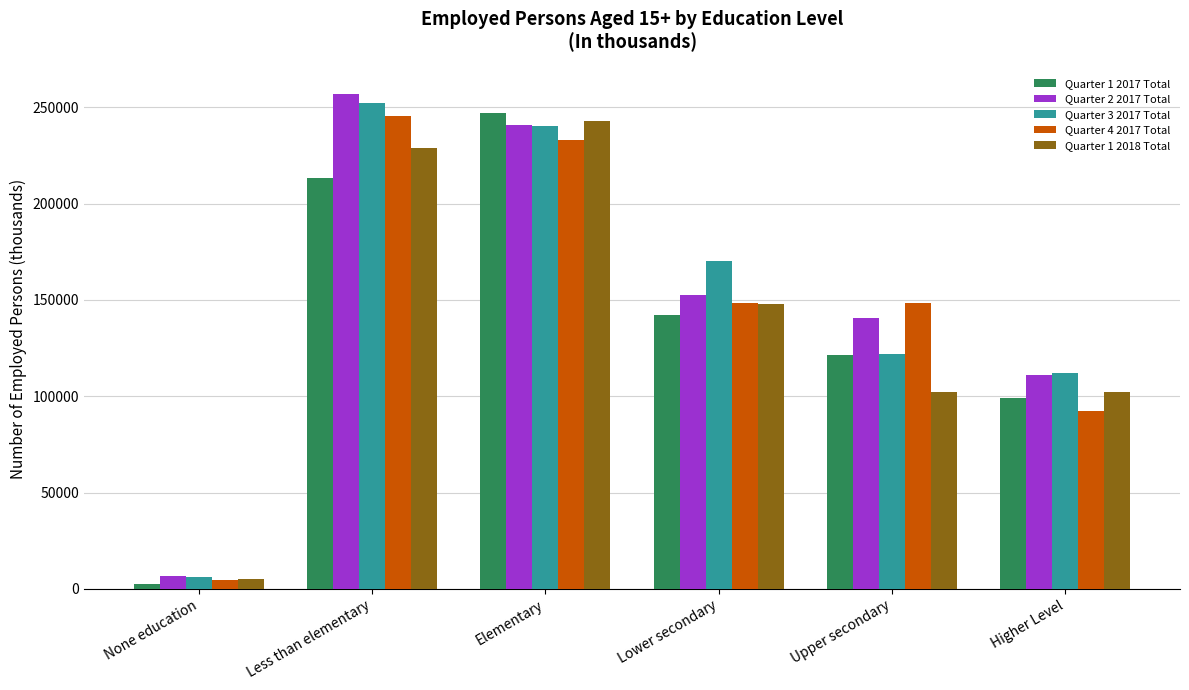

How many bars are there in total?

30